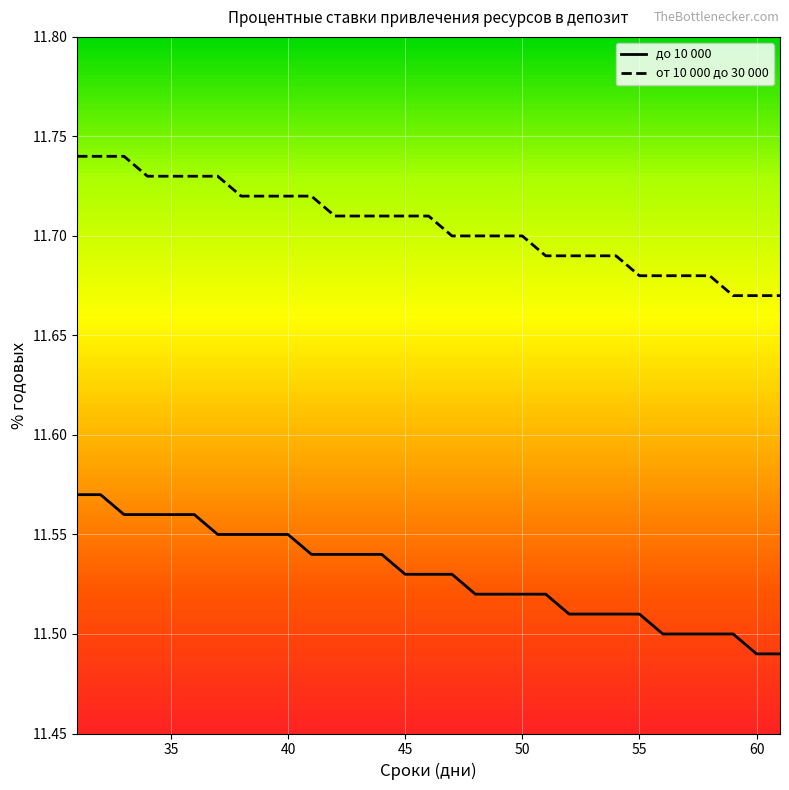

What are all the series names shown in the legend?

до 10 000, от 10 000 до 30 000